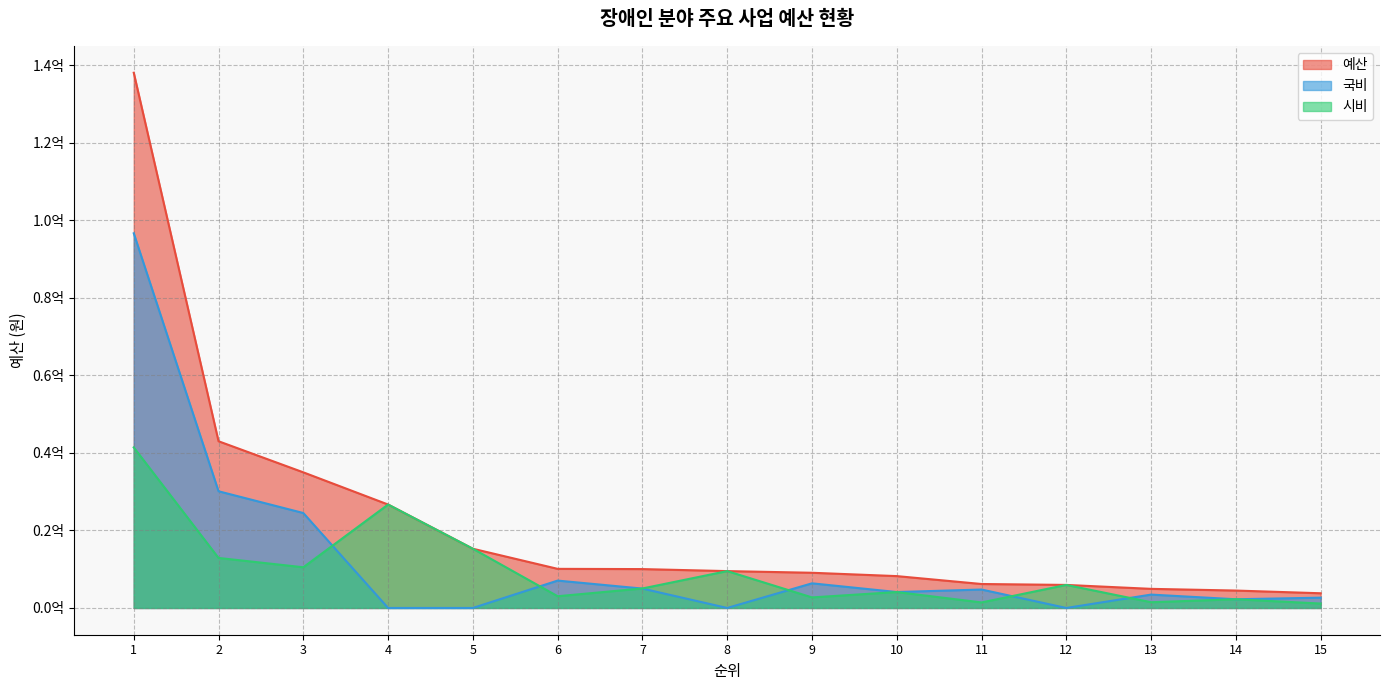

Does the chart display data point markers on the line(s)?

No